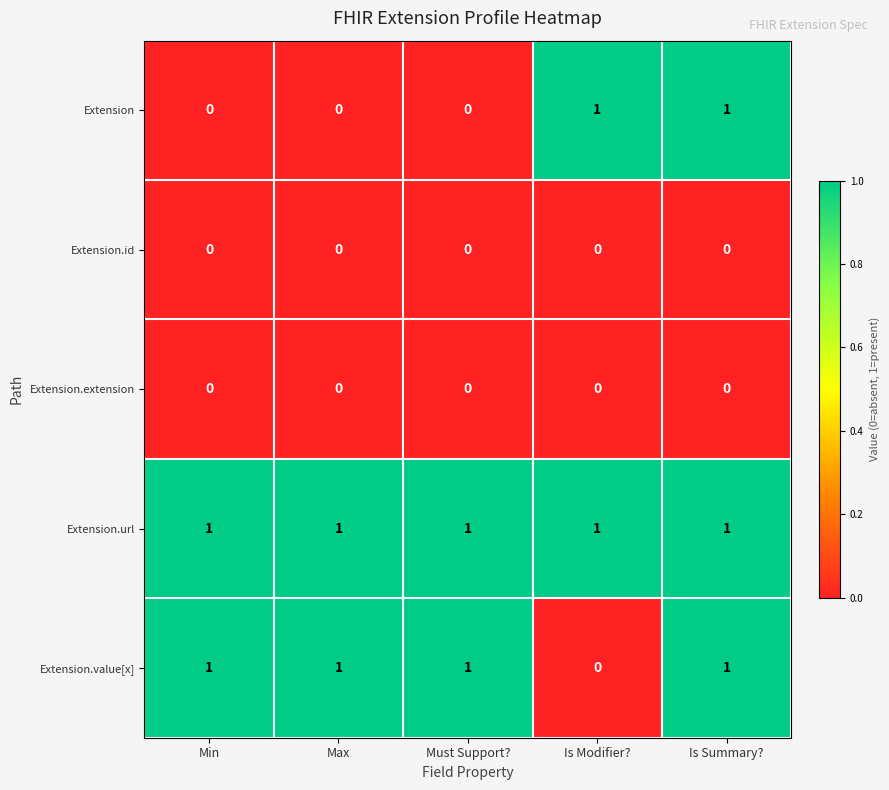

Is it true that Extension.id equals 0 at Min?

True